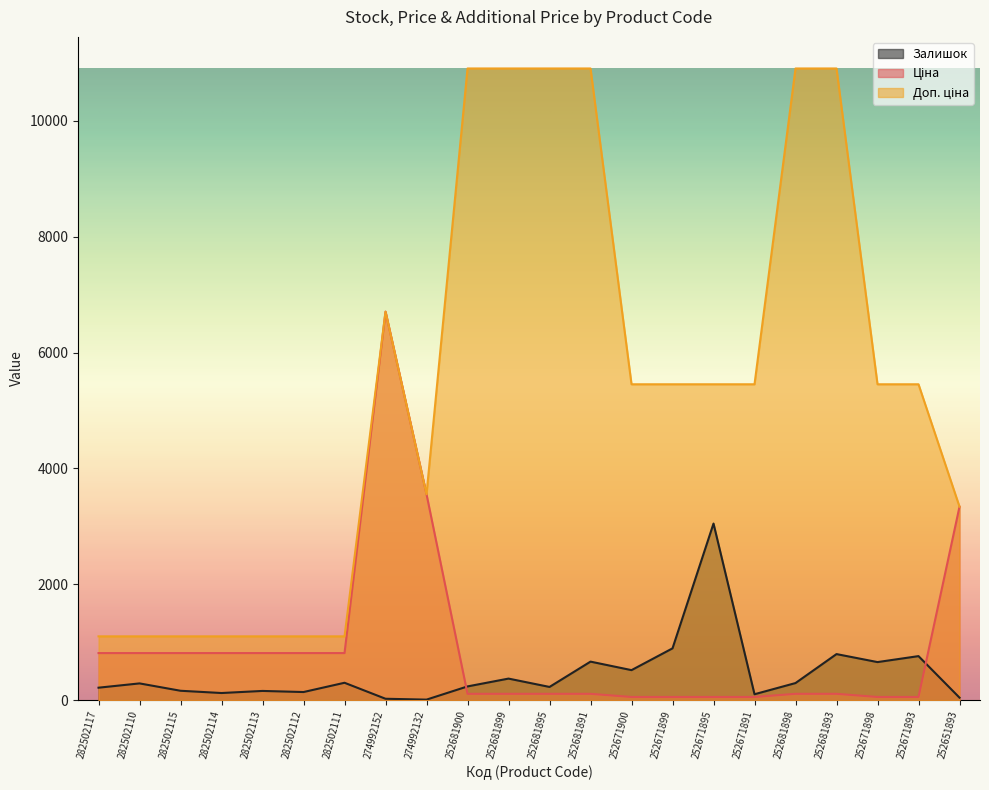

Reading left to right, list all the values displayed in this chart.

Залишок: 282502117=215.0	282502110=289.0	282502115=162.0	282502114=123.0	282502113=159.0	282502112=140.0	282502111=300.0	274992152=24.0	274992132=9.0	252681900=237.0	252681899=372.0	252681895=228.0	252681891=665.0	252671900=518.0	252671899=894.0	252671895=3048.0	252671891=102.0	252681898=295.0	252681893=795.0	252671898=657.0	252671893=760.0	252651893=43.0
Ціна: 282502117=812.5	282502110=812.5	282502115=812.5	282502114=812.5	282502113=812.5	282502112=812.5	282502111=812.5	274992152=6705.7	274992132=3554.0	252681900=109.0	252681899=109.0	252681895=109.0	252681891=109.0	252671900=54.5	252671899=54.5	252671895=54.5	252671891=54.5	252681898=109.0	252681893=109.0	252671898=54.5	252671893=54.5	252651893=3339.1
Доп. ціна: 282502117=1101.1	282502110=1101.1	282502115=1101.1	282502114=1101.1	282502113=1101.1	282502112=1101.1	282502111=1101.1	274992152=6705.7	274992132=3554.0	252681900=10903.0	252681899=10903.0	252681895=10903.0	252681891=10903.0	252671900=5452.0	252671899=5452.0	252671895=5452.0	252671891=5452.0	252681898=10903.0	252681893=10903.0	252671898=5452.0	252671893=5452.0	252651893=3339.0